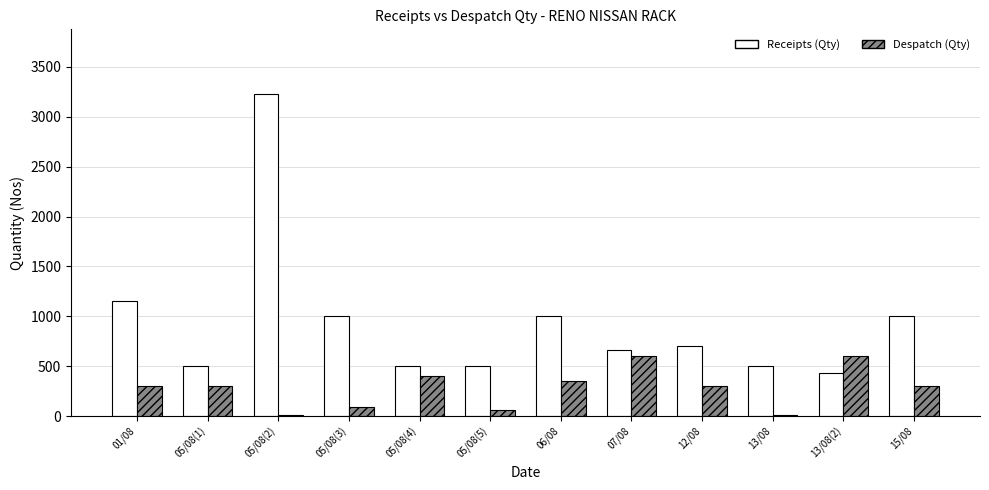

Which label corresponds to the largest value in the chart?

05/08(2)